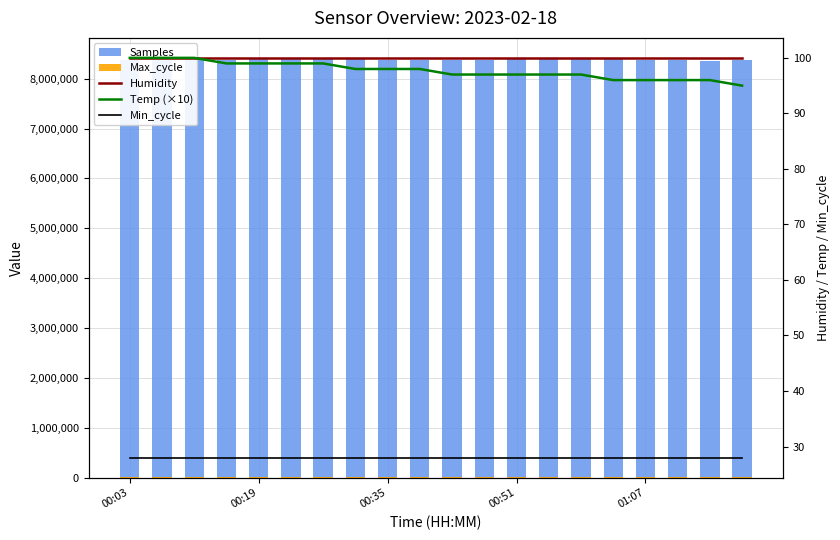

What position from the left is 00:35?

3